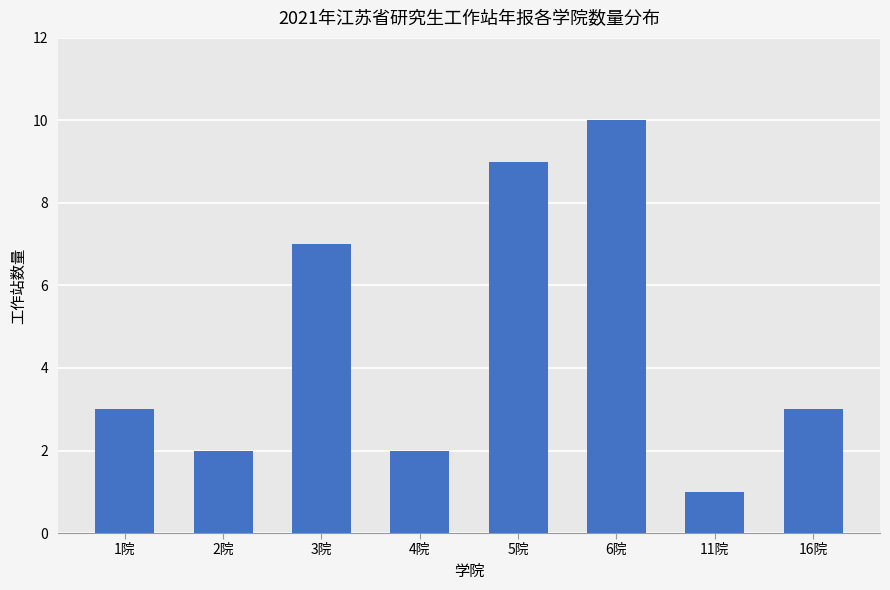

Which label corresponds to the smallest value in the chart?

11院